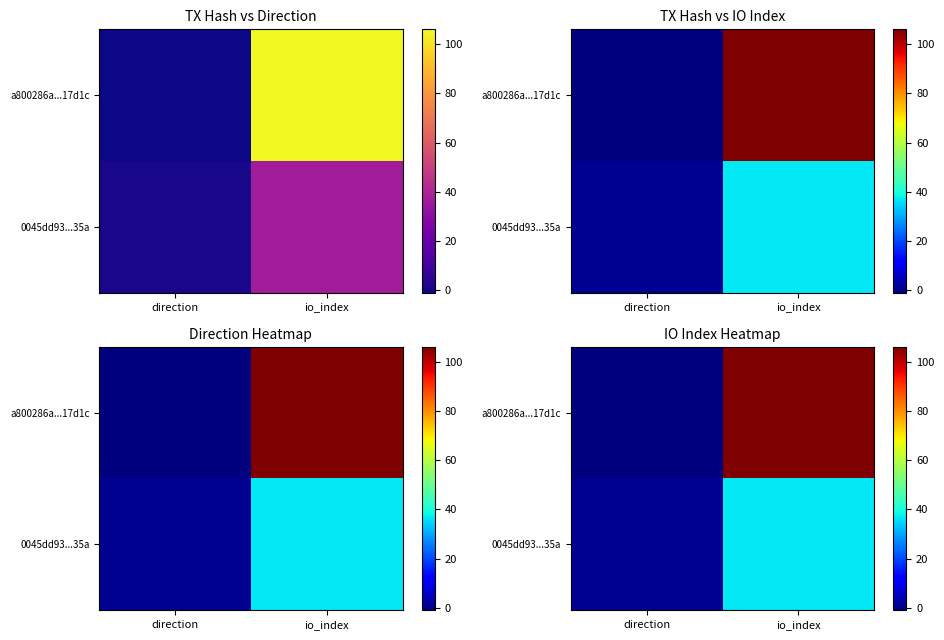

Rank the series by their maximum value, from highest to lowest.

a800286a...17d1c, 0045dd93...35a